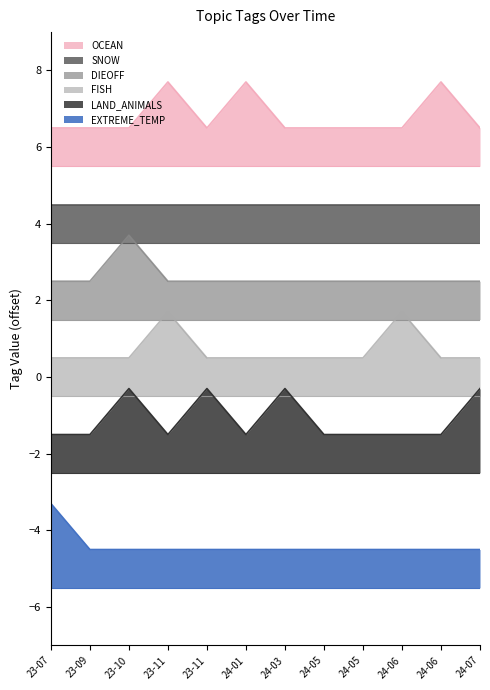

What is the label of the 10th point from the right?

23-10